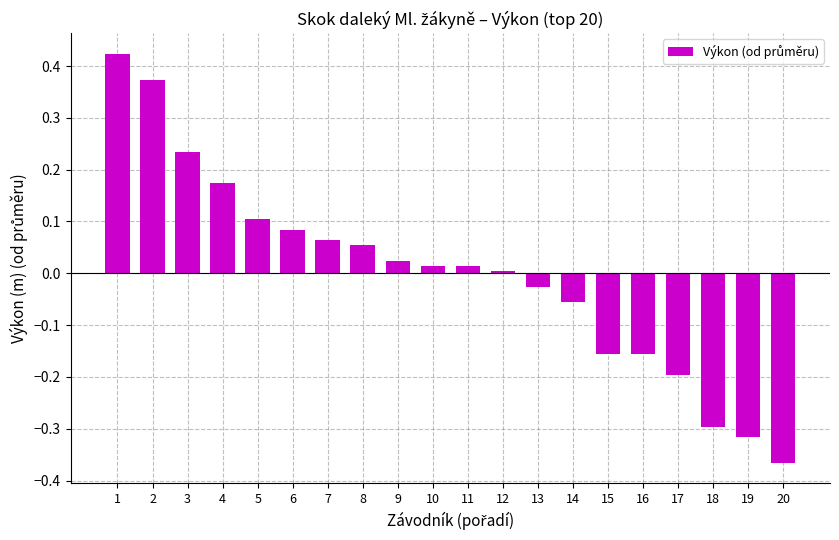

How many values are below 0?

8